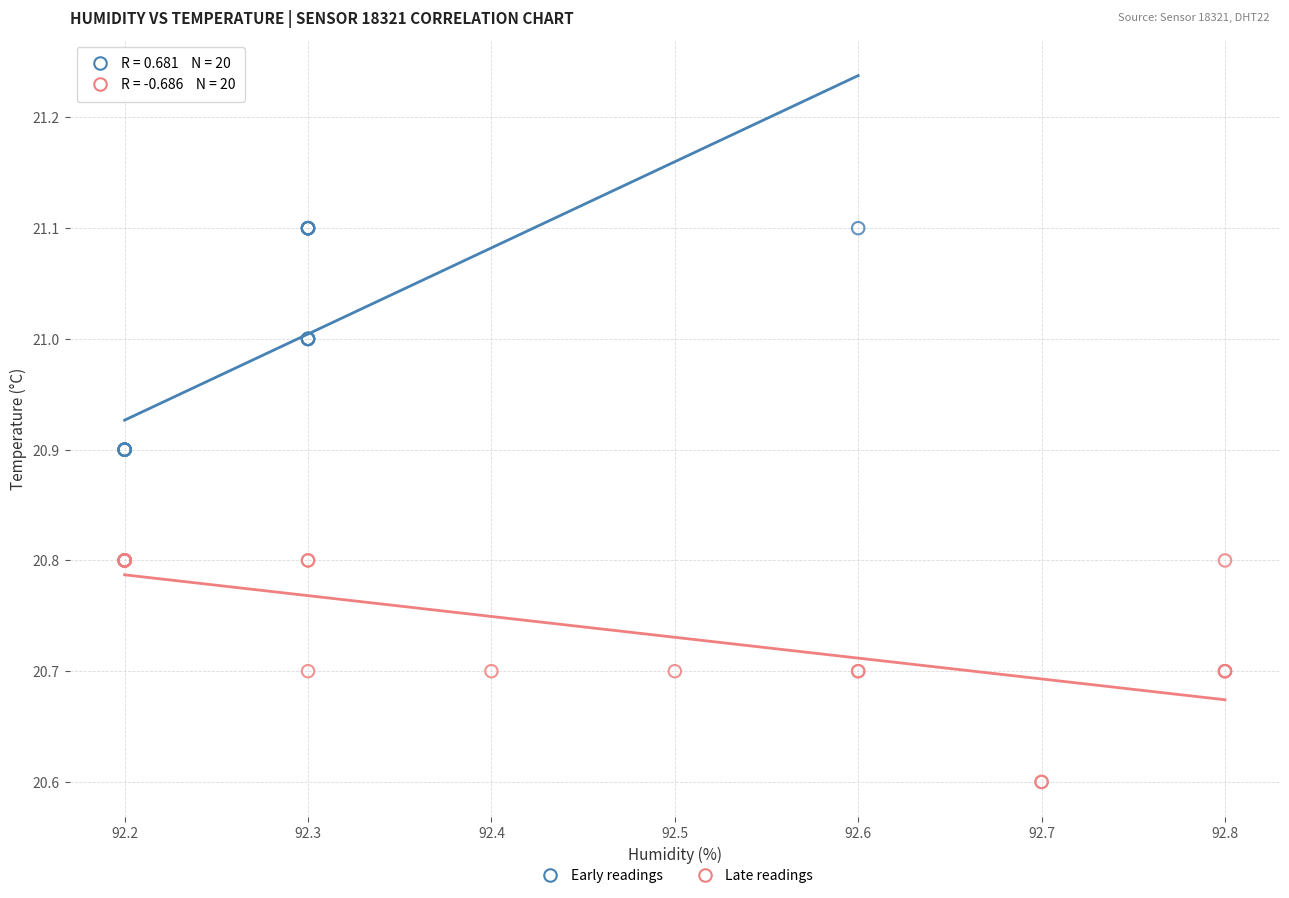

Which series contains the highest Y value?

Early readings